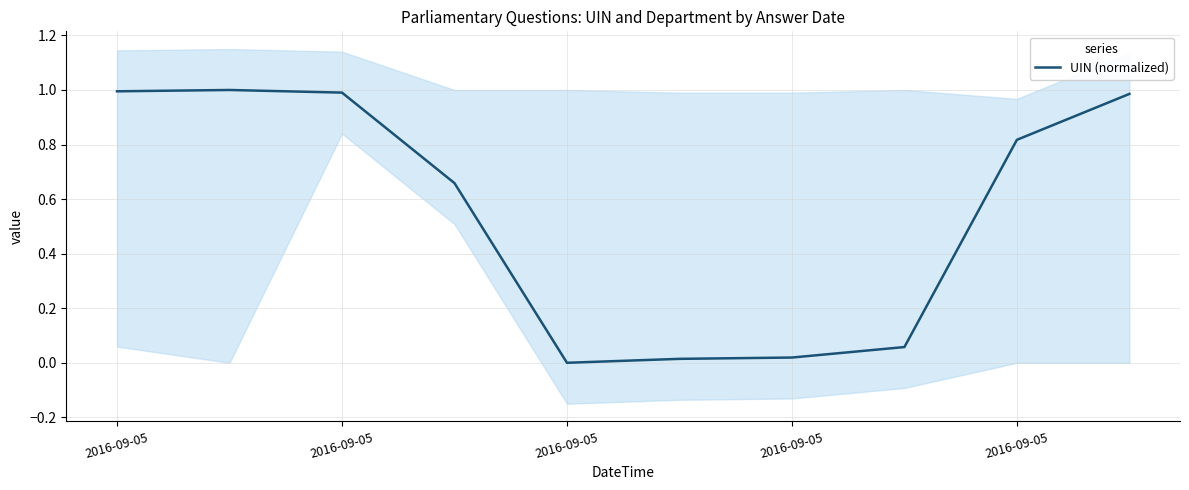

Which category has the lowest value across all series?

2016-09-05